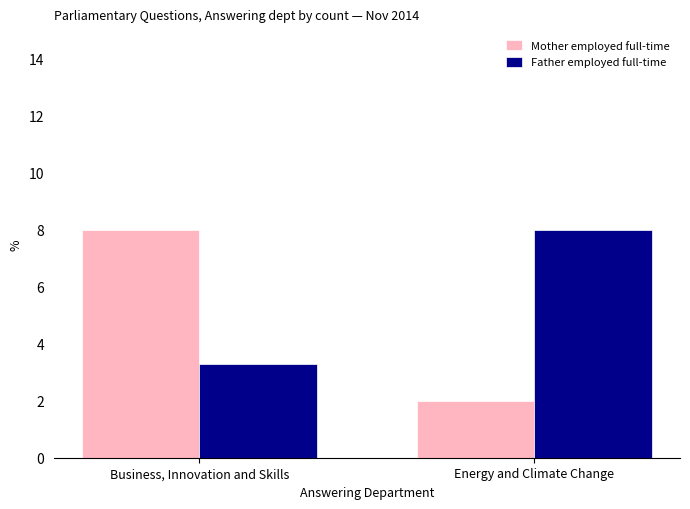

What are all the series names shown in the legend?

Mother employed full-time, Father employed full-time